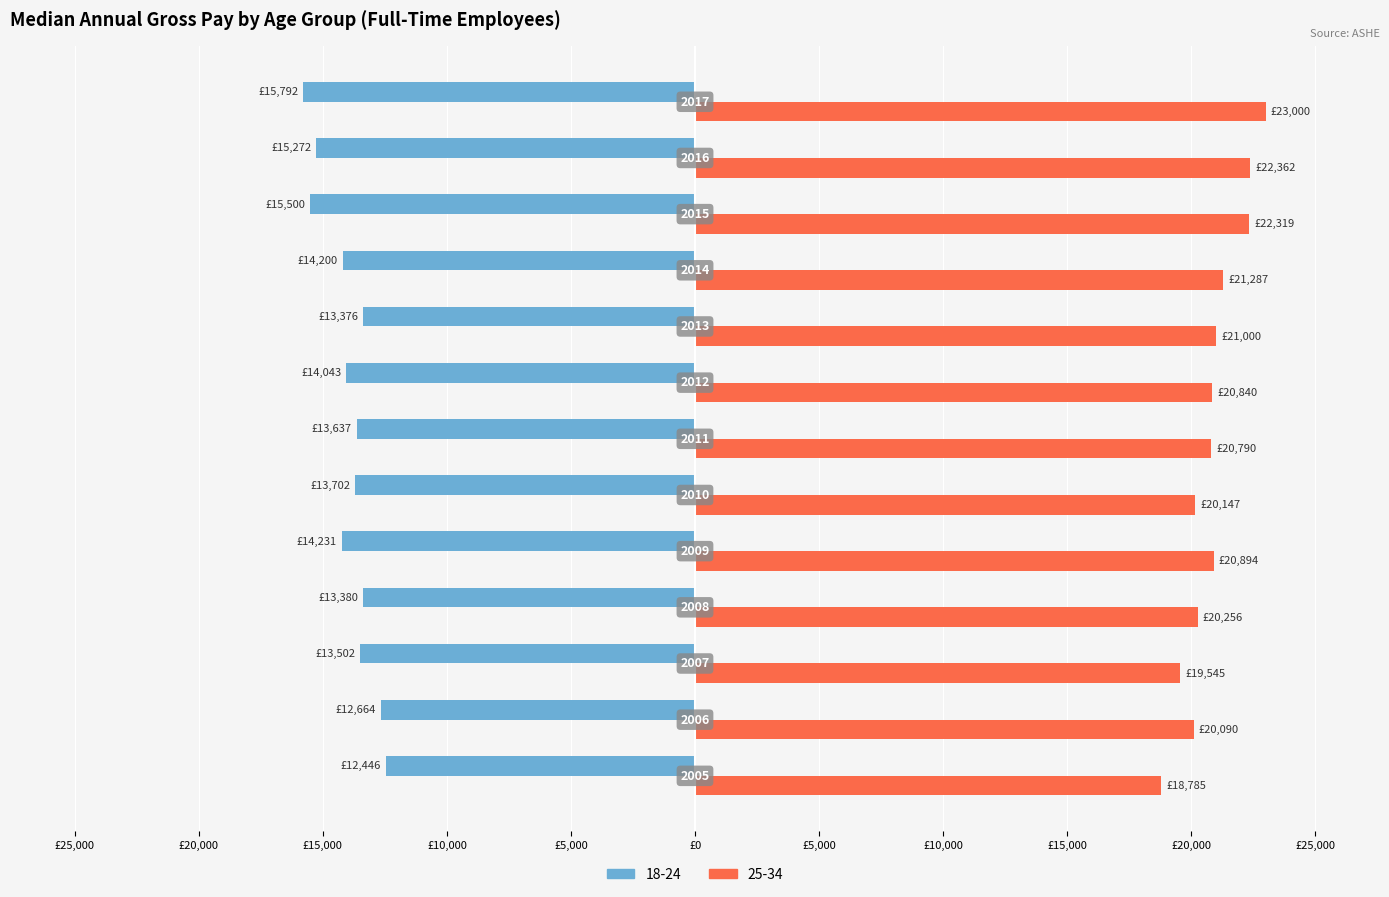

Reading right to left, what are all the values shown in this chart?

18-24: -15792.0	-15272.0	-15500.0	-14200.1	-13375.8	-14043.3	-13637.0	-13701.8	-14231.0	-13380.3	-13501.6	-12663.6	-12446.1
25-34: 23000.0	22362.0	22319.0	21287.0	21000.0	20839.6	20789.7	20147.3	20894.3	20255.6	19544.6	20090.2	18785.4